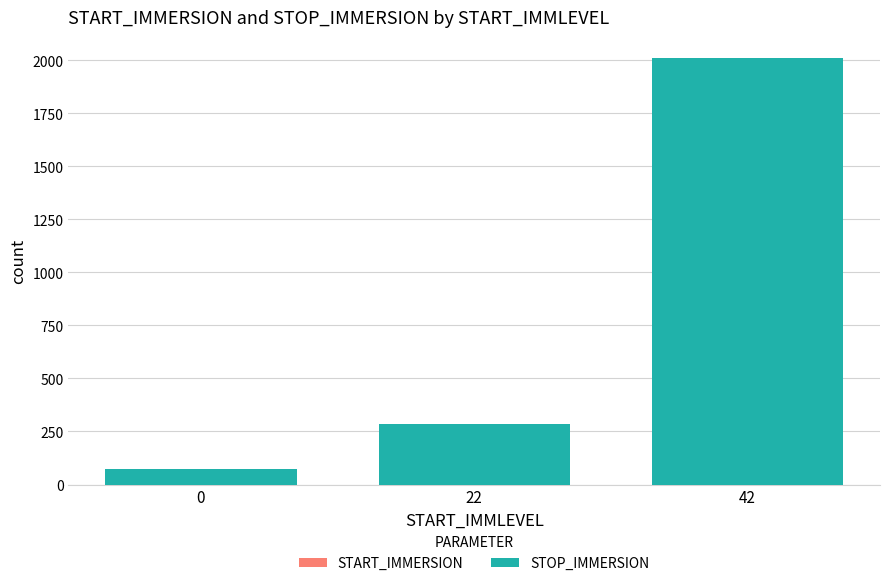

How many groups of bars are there?

3